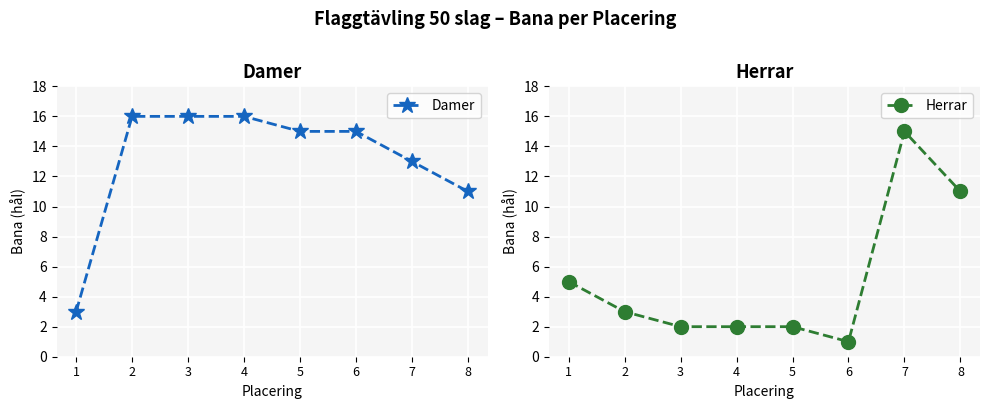

True or false: Herrar has more than 2 interior local peaks.

False